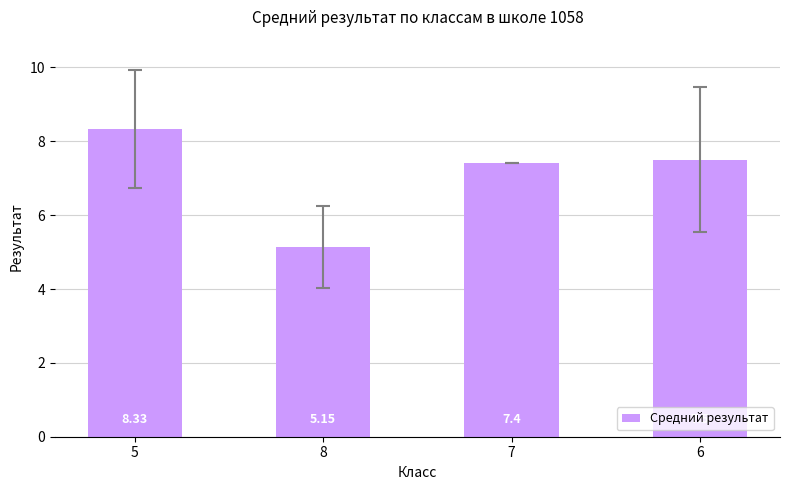

List the labels in order of value, smallest first.

8, 7, 6, 5